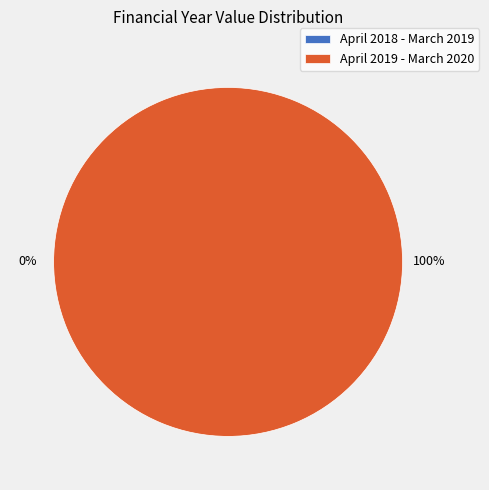

The April 2019 - March 2020 slice represents 99% of the pie. True or false?

False